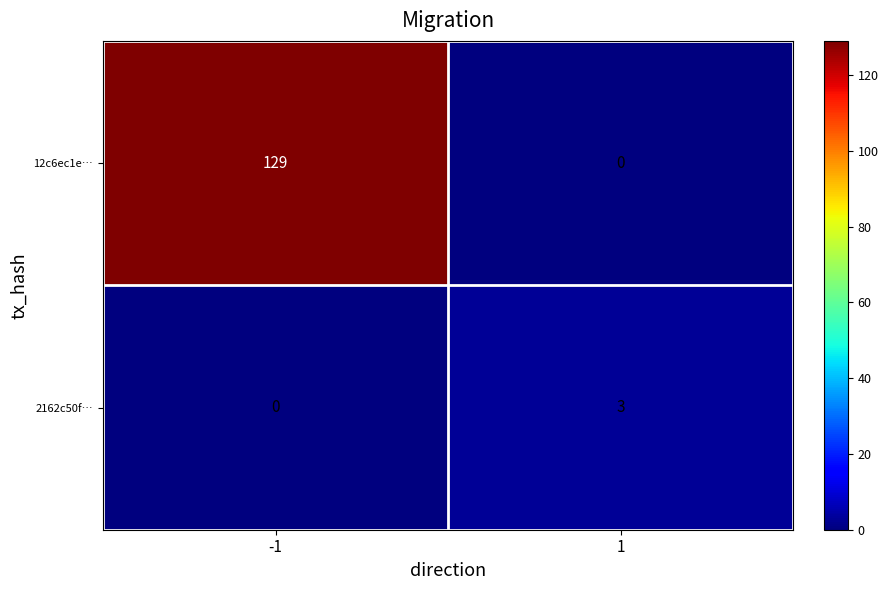

At -1, list the series in order from smallest to largest.

2162c50f…, 12c6ec1e…